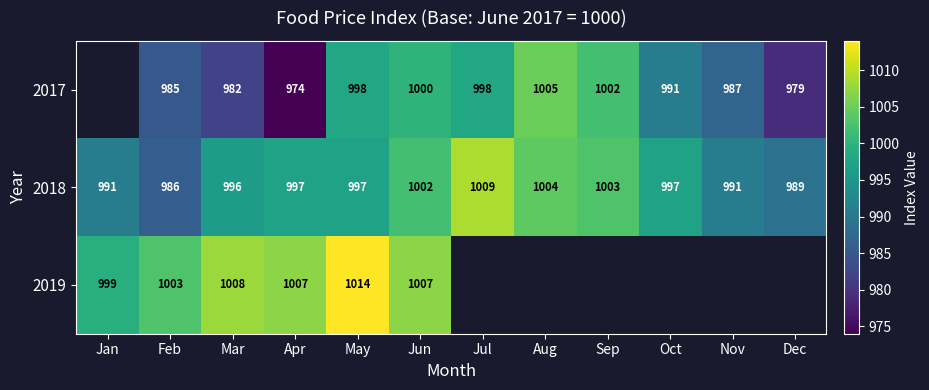

How many distinct data groups are displayed?

3